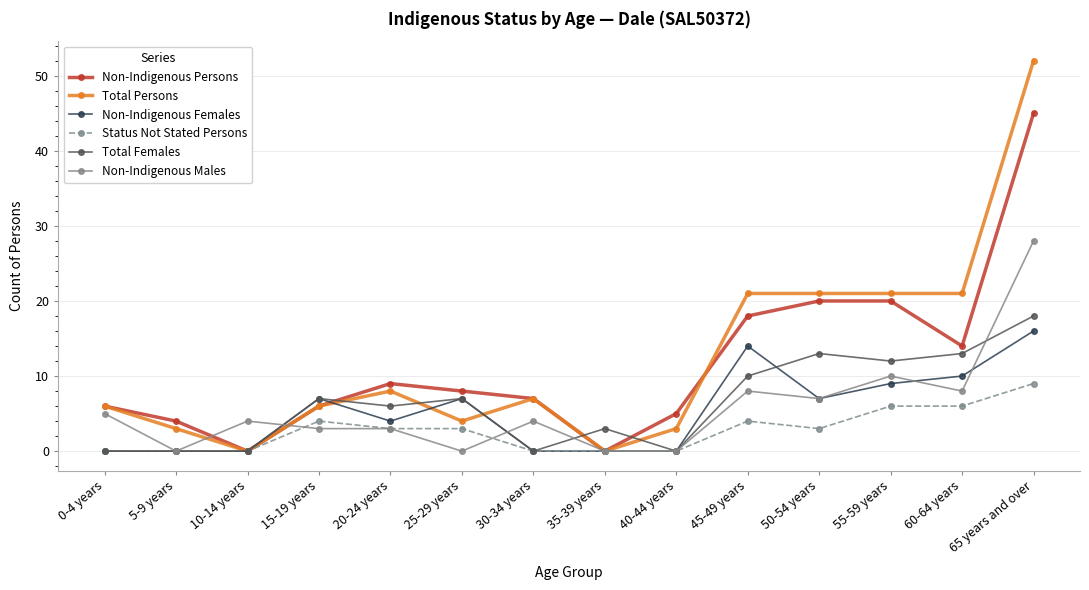

What is the label of the 13th point from the right?

5-9 years